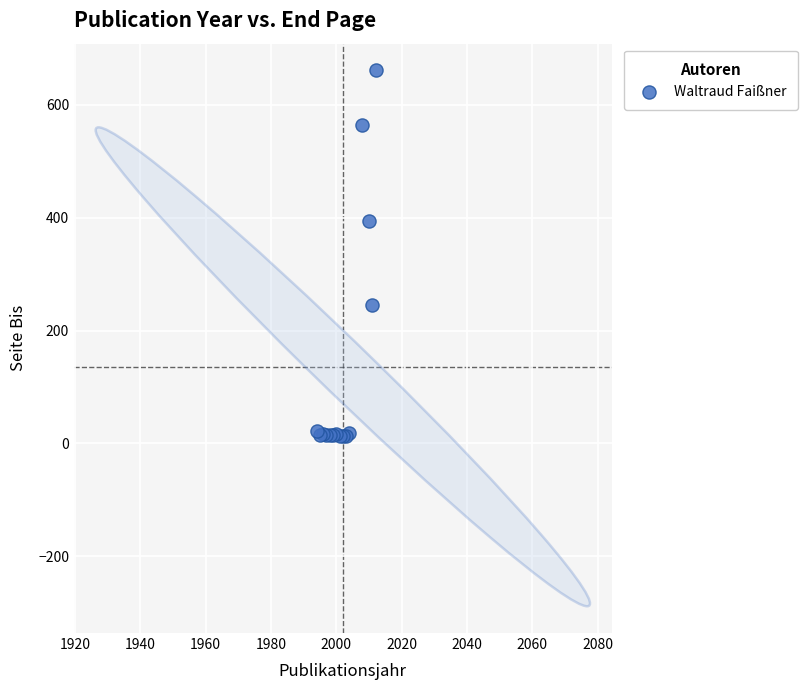

What Y value in the scatter plot is closest to 337?

394